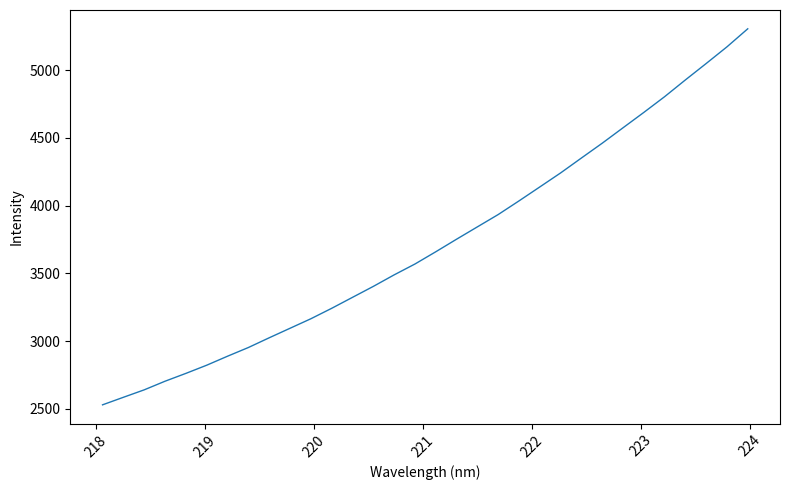

How many lines are shown in the chart?

1